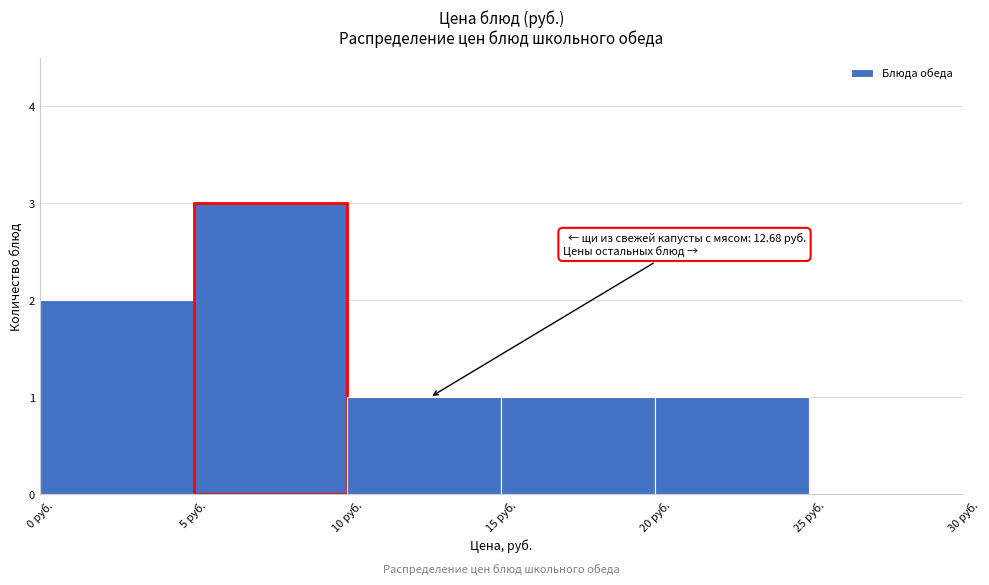

Which range on the x-axis has the tallest bar?

5 to 10